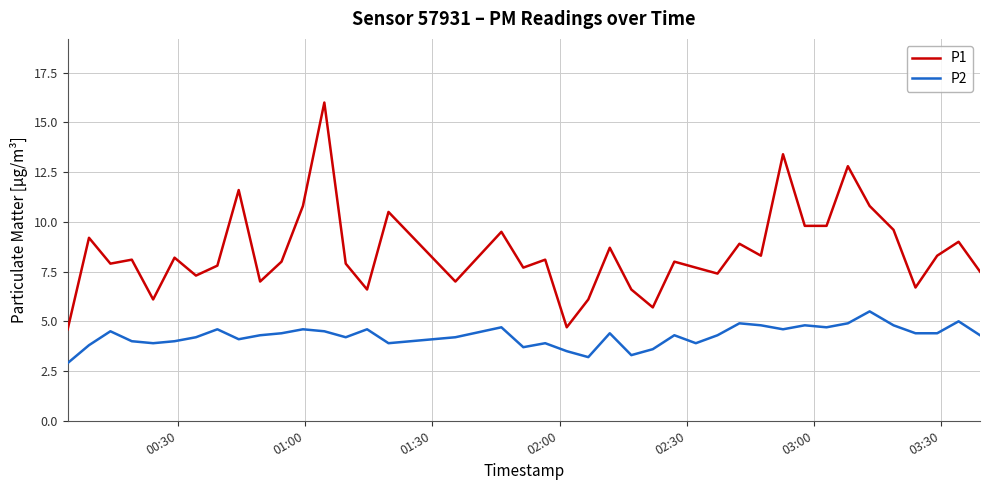

True or false: P2 and P1 intersect in this chart.

False